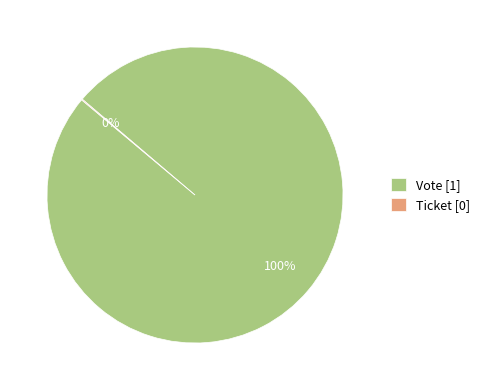

To the nearest percent, what is the average slice percentage?

50%